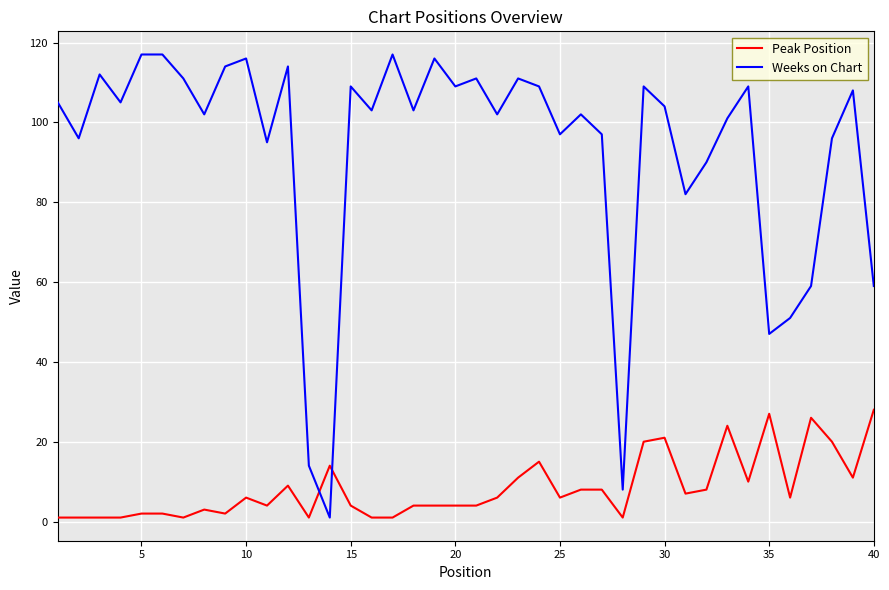

What is the difference between the maximum and minimum values in the Peak Position series?

27